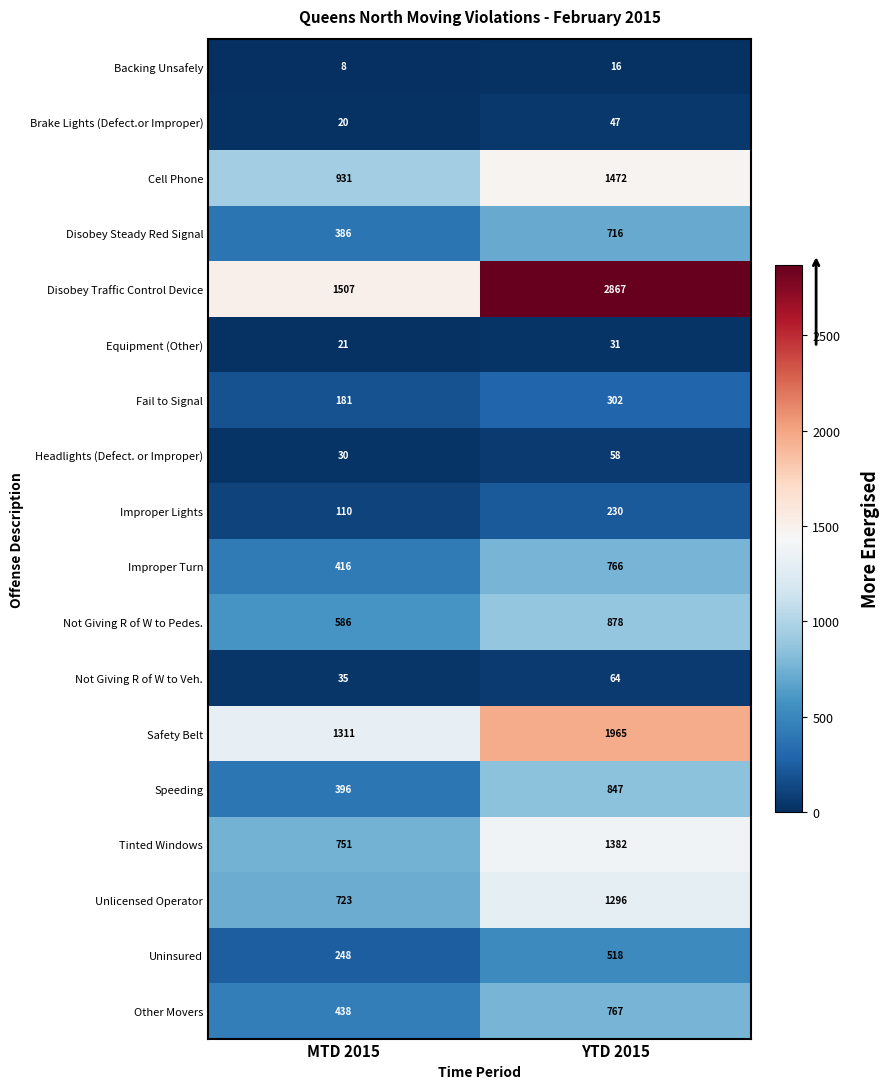

Which series changed the most between MTD 2015 and YTD 2015?

Disobey Traffic Control Device